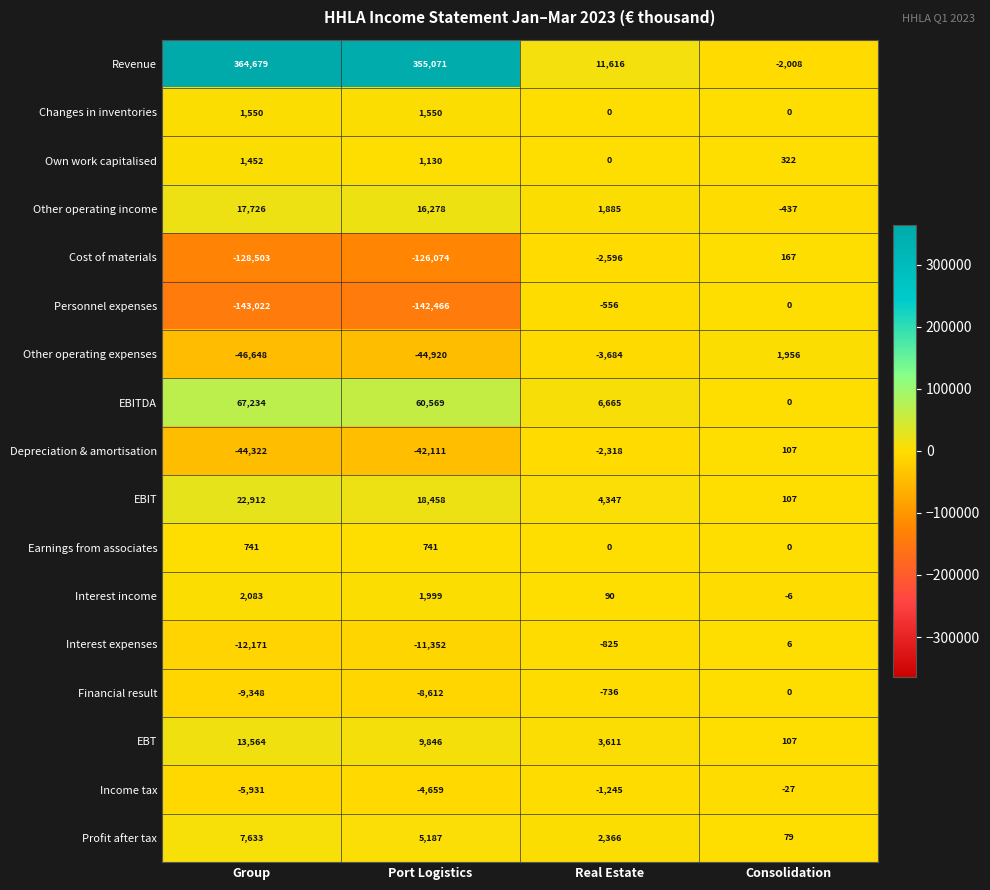

At Port Logistics, list the series in order from smallest to largest.

Personnel expenses, Cost of materials, Other operating expenses, Depreciation & amortisation, Interest expenses, Financial result, Income tax, Earnings from associates, Own work capitalised, Changes in inventories, Interest income, Profit after tax, EBT, Other operating income, EBIT, EBITDA, Revenue